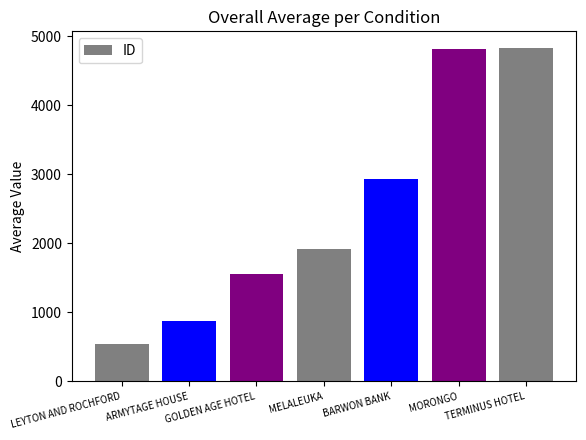

What position from the left is MORONGO?

6